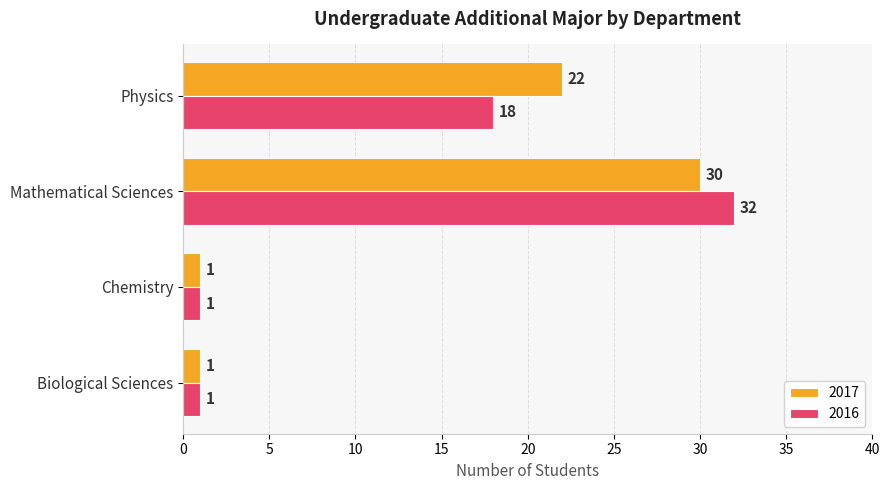

What is the maximum value shown in the chart?

32